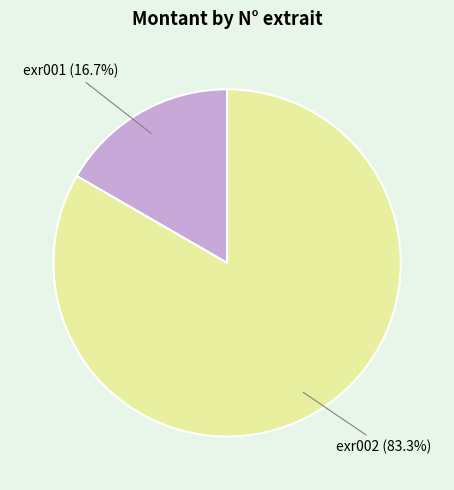

Count the number of slices in the pie.

2